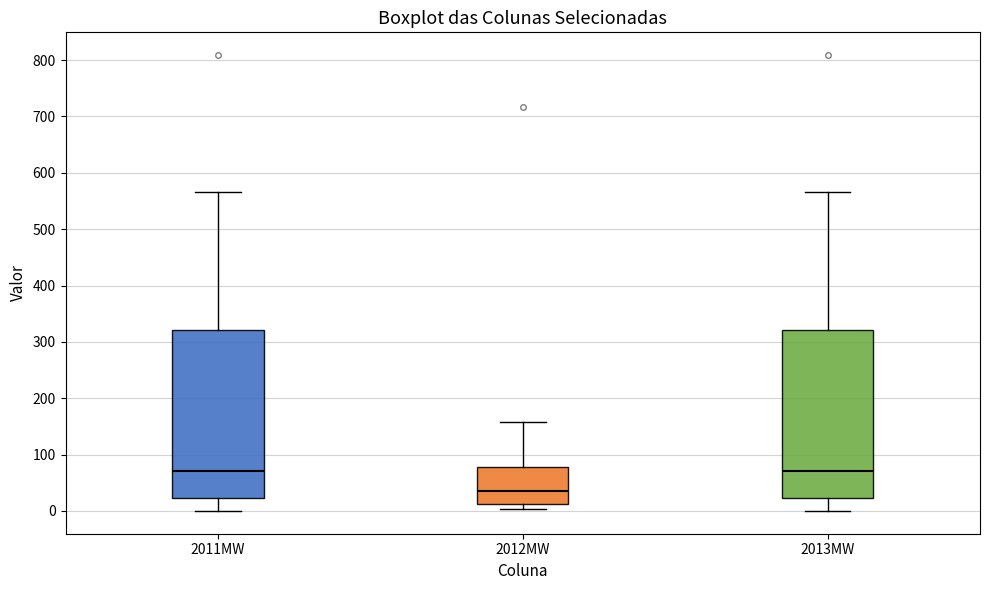

Where is the upper edge of the box for 2012MW on the y-axis? The values are not printed on the chart, so give them approximately, as read against the axis.

80